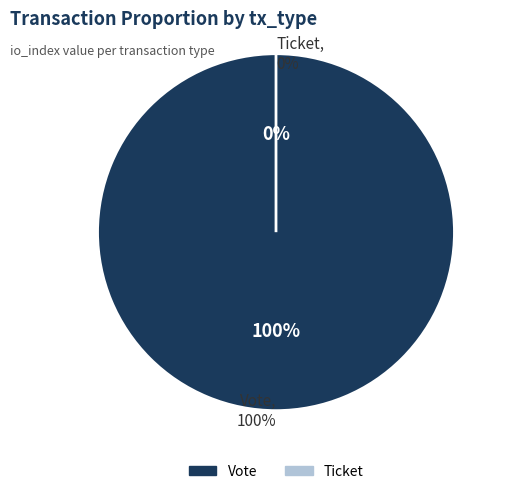

Count the number of slices in the pie.

2